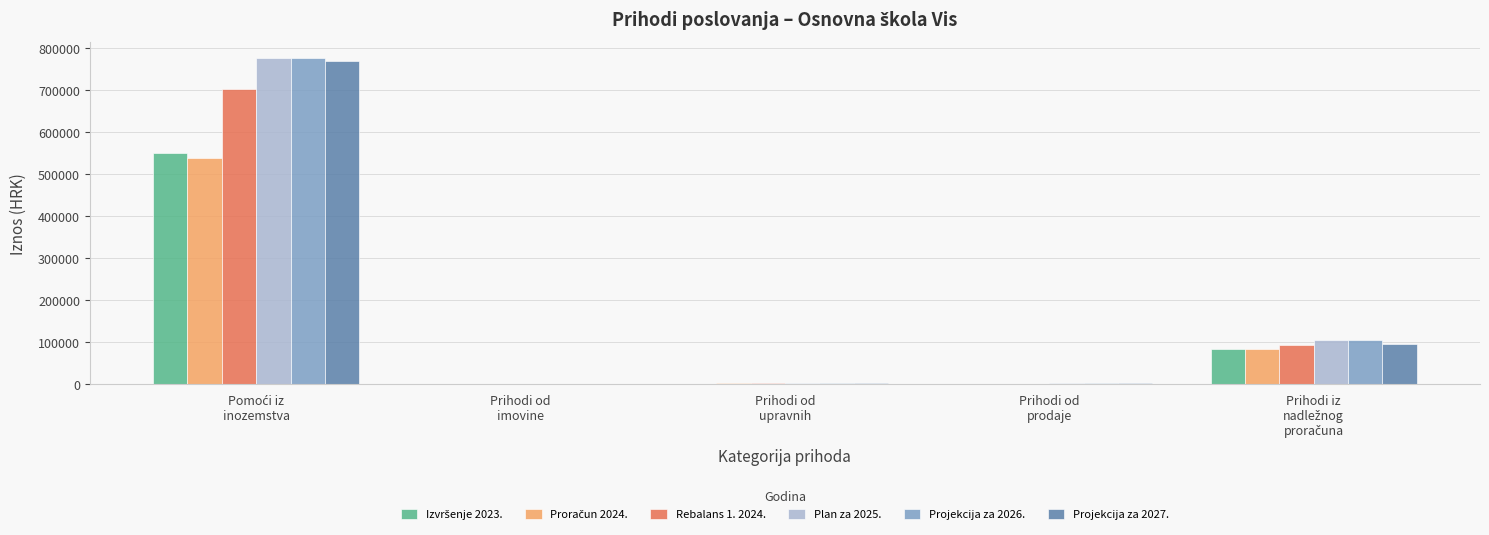

What is the maximum value shown in the chart?

776891.7